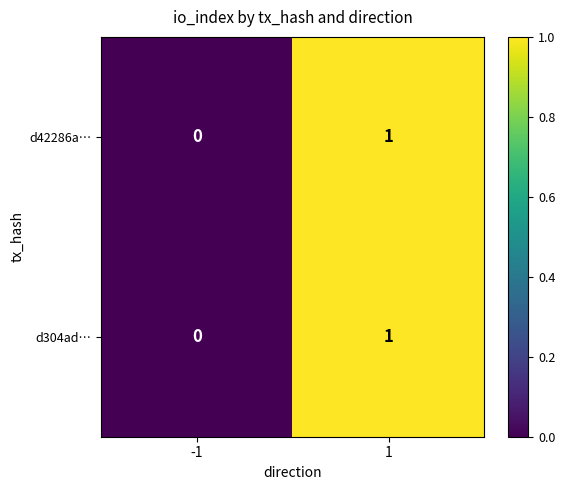

Reading left to right, extract all data points from this chart.

d42286a…: -1=0	1=1
d304ad…: -1=0	1=1